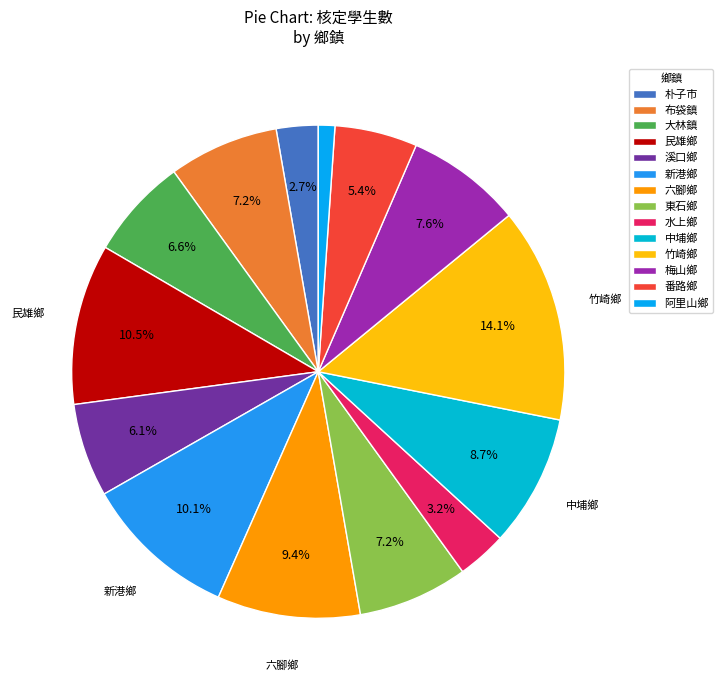

What is the smallest slice in the pie chart?

阿里山鄉